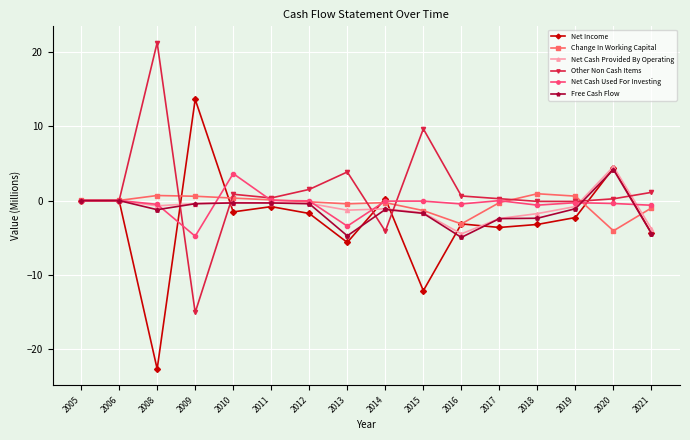

What is the difference between the highest and lowest values at 2019?

2.9